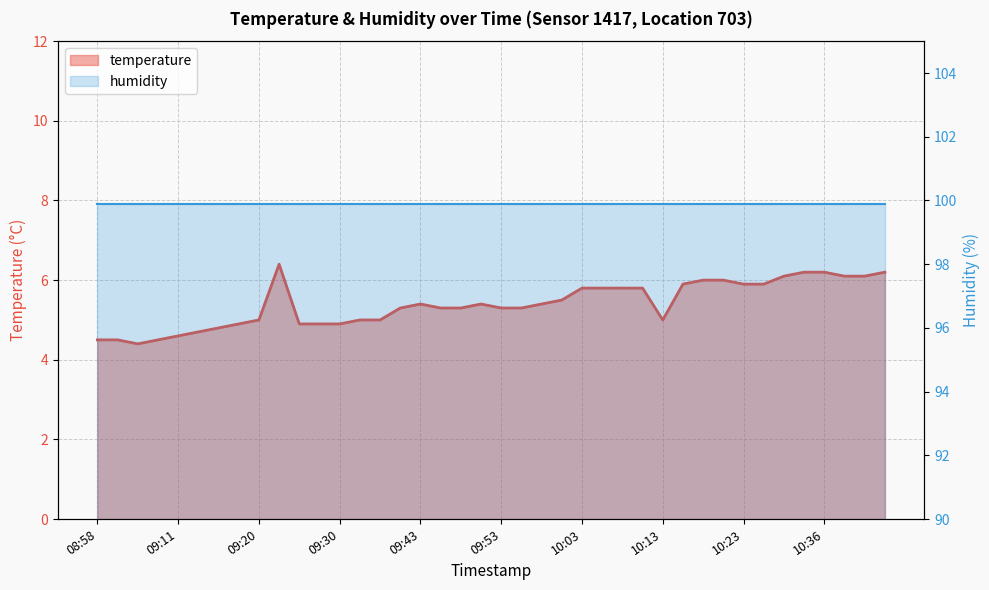

Approximately how many times larger is the value at 10:36 compared to 09:06?

1.4